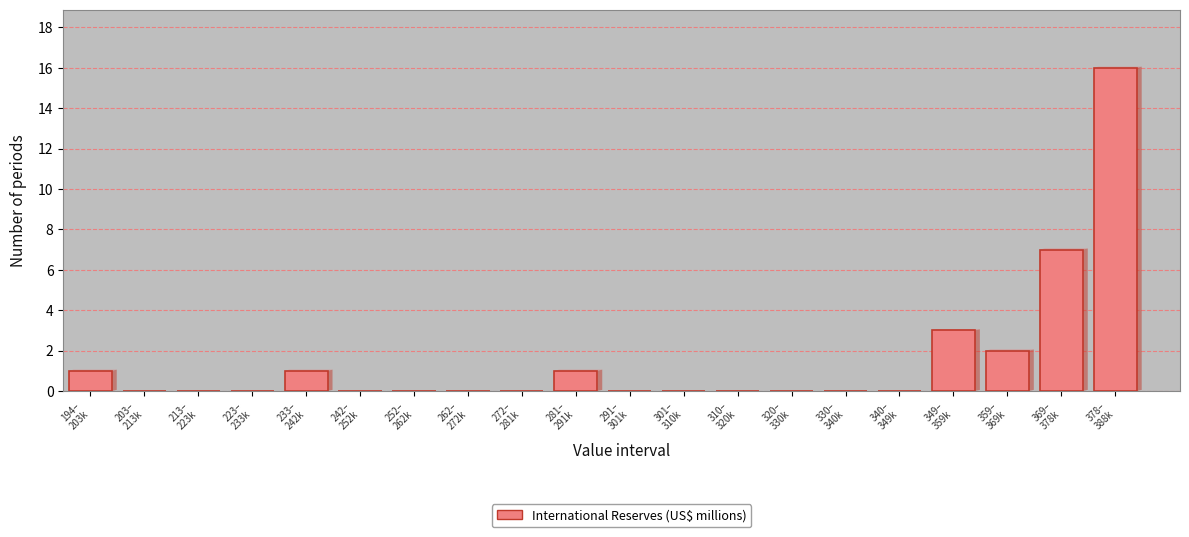

What is the sum of all values?

31